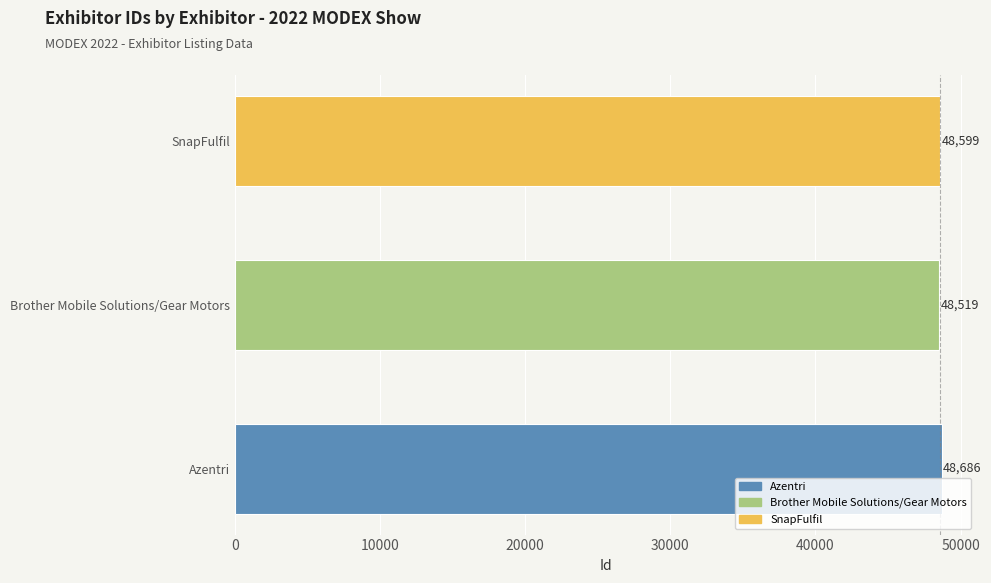

Reading bottom to top, what are all the values shown in this chart?

Azentri=48686	Brother Mobile Solutions/Gear Motors=48519	SnapFulfil=48599